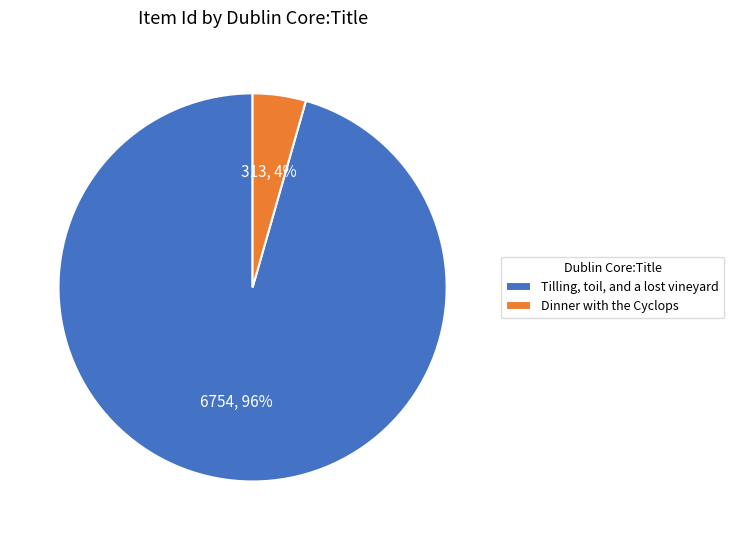

To the nearest percent, what portion does Dinner with the Cyclops represent?

4%